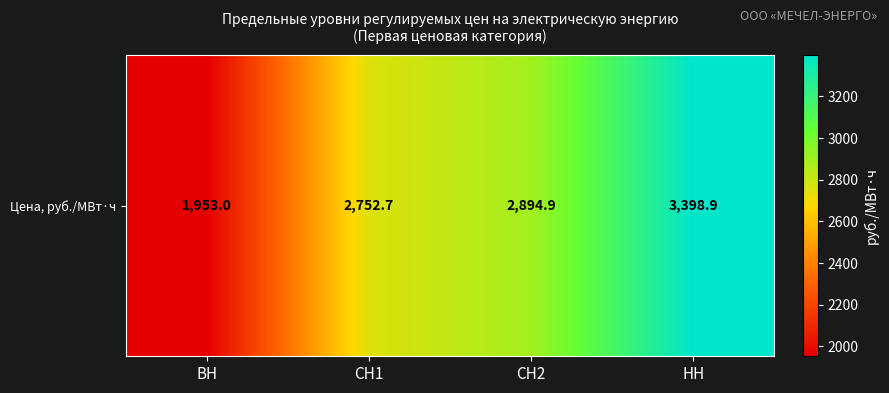

Reading right to left, what are all the values shown in this chart?

3398.9	2894.9	2752.7	1953.0